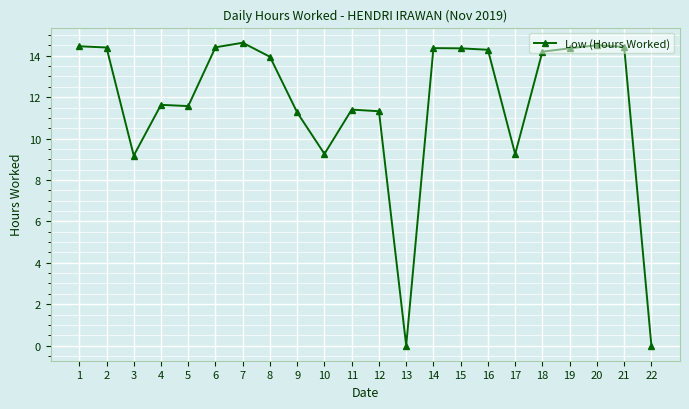

What is the sum of all values?

257.2